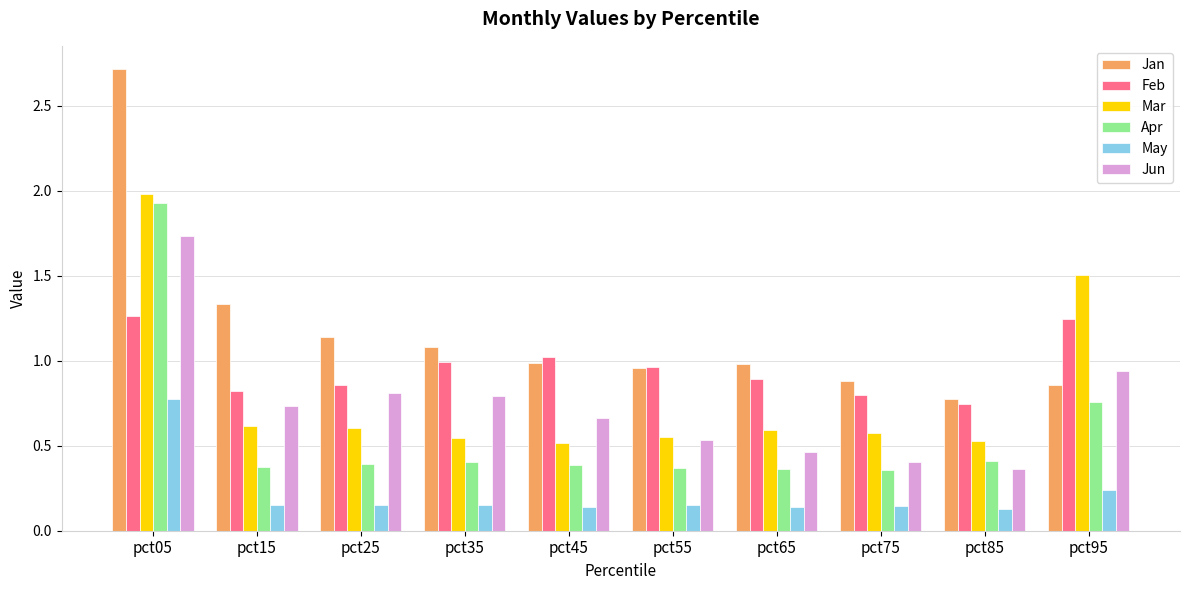

The value of Jan at pct85 is 0.5. True or false?

False